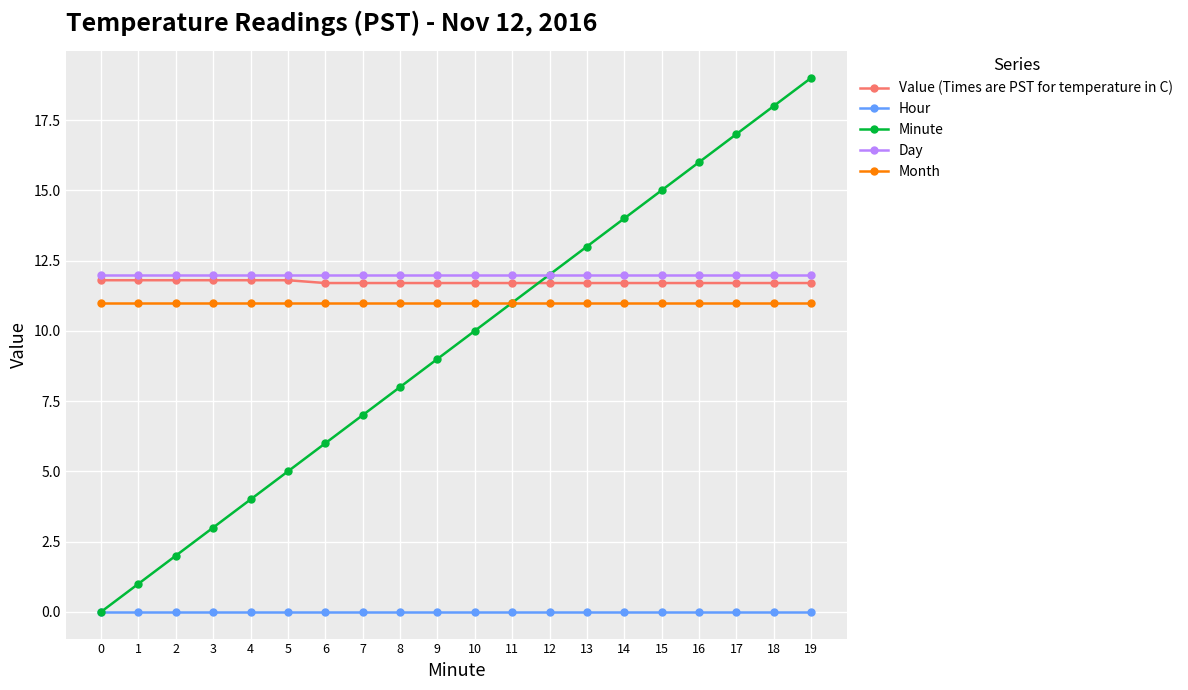

Is the value of Minute at 13 greater than the value of Month at 7?

Yes